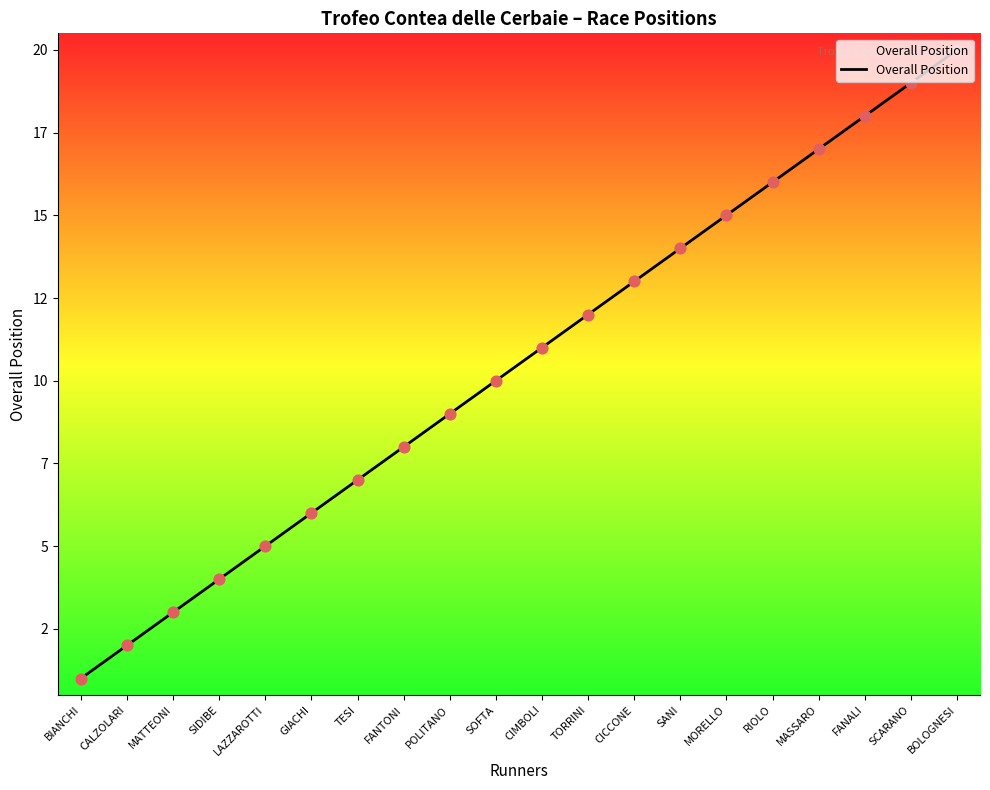

What is the change in value from POLITANO to TORRINI?

+3